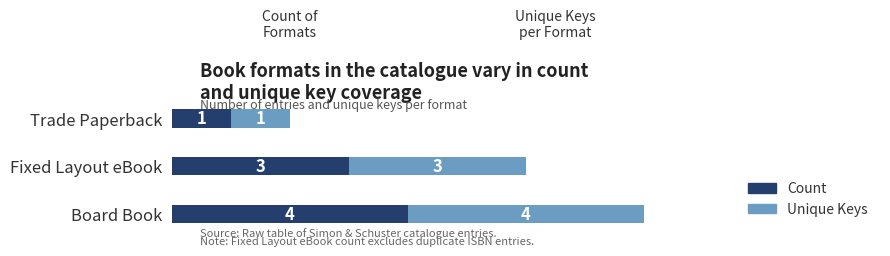

Rank the categories by Count value from highest to lowest.

Board Book, Fixed Layout eBook, Trade Paperback